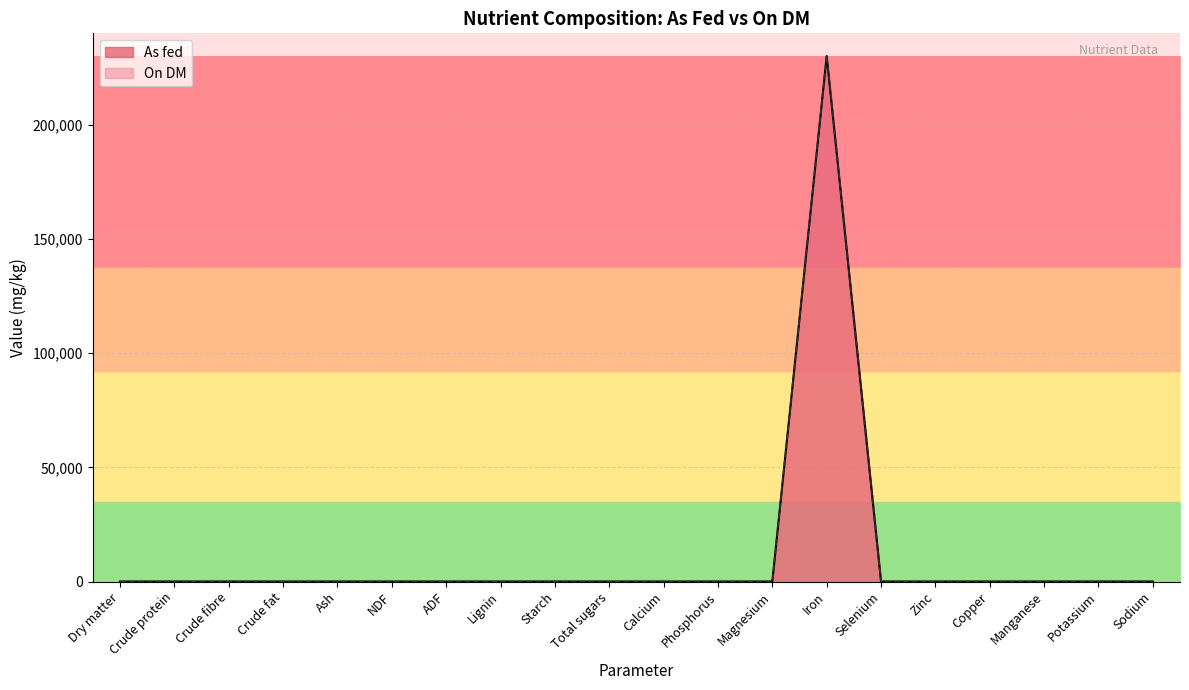

Which series changed the most between Magnesium and Zinc?

As fed